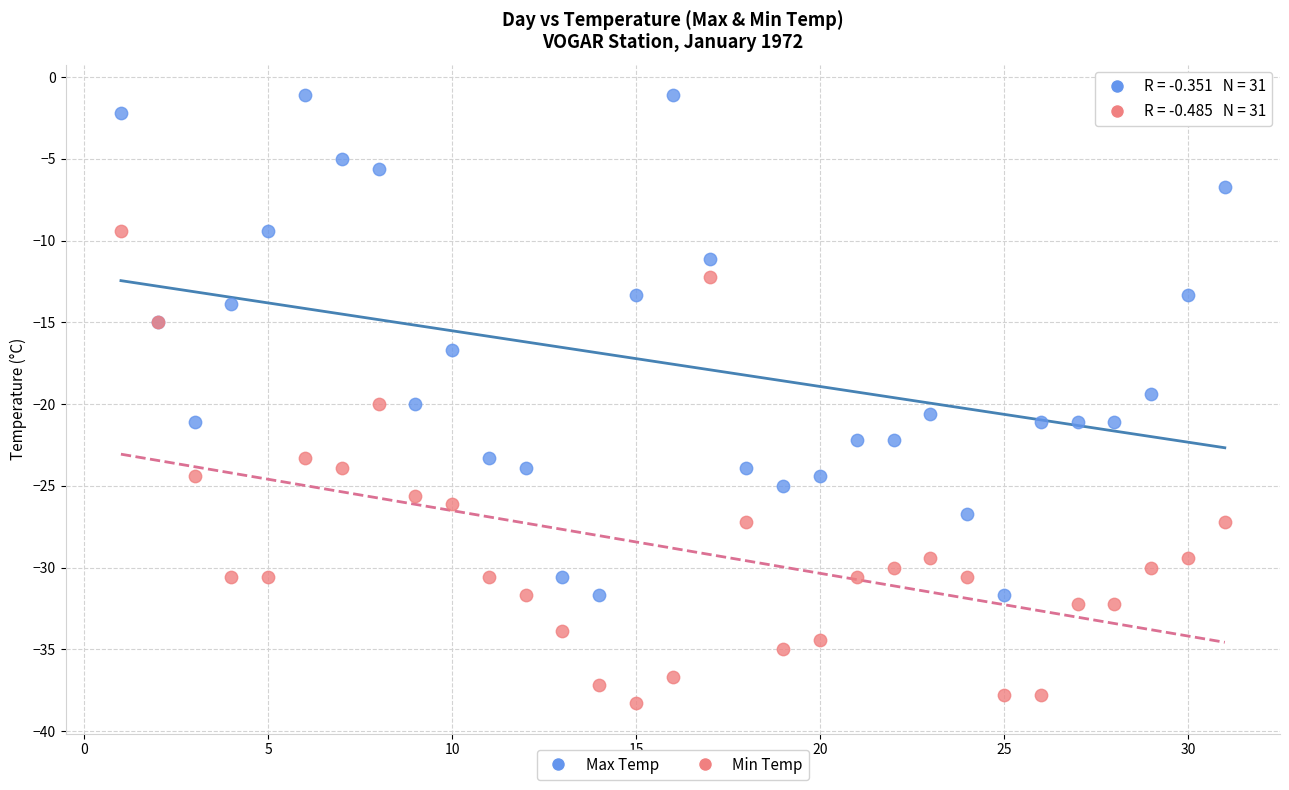

Which series contains the lowest Y value?

Min Temp